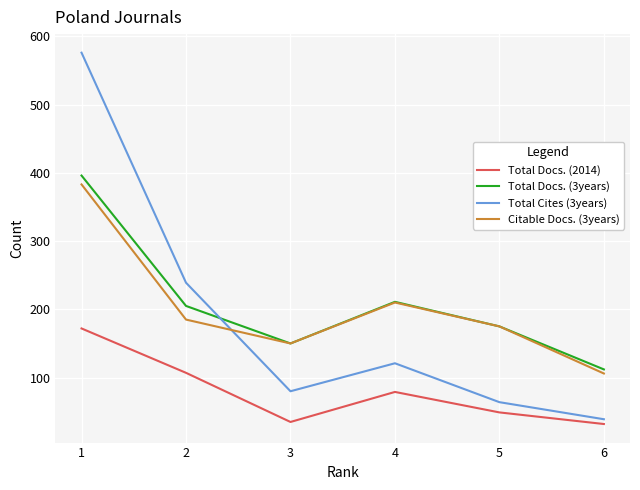

Does the chart have visible grid lines?

Yes